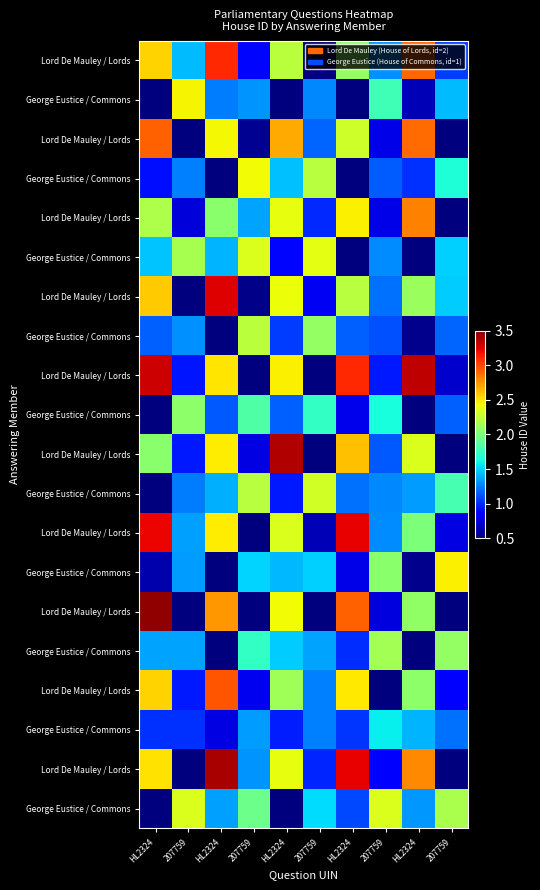

Between 207759 and HL2324, which is larger?

HL2324